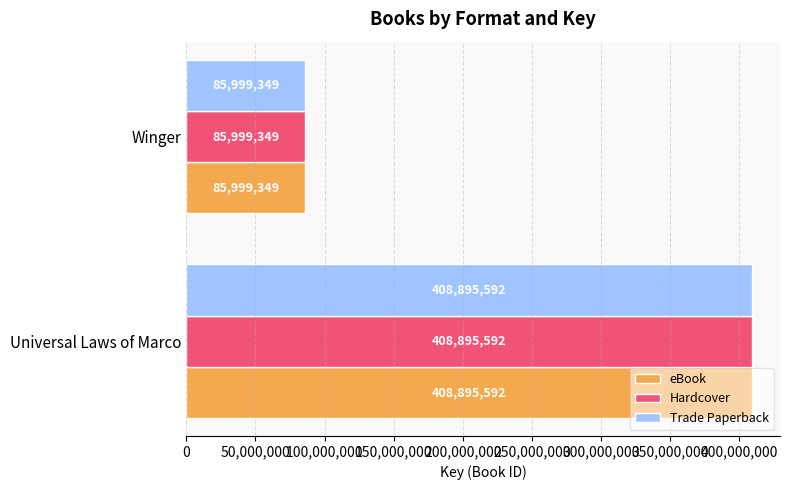

The Hardcover series shows 137740020 at Winger. True or false?

False